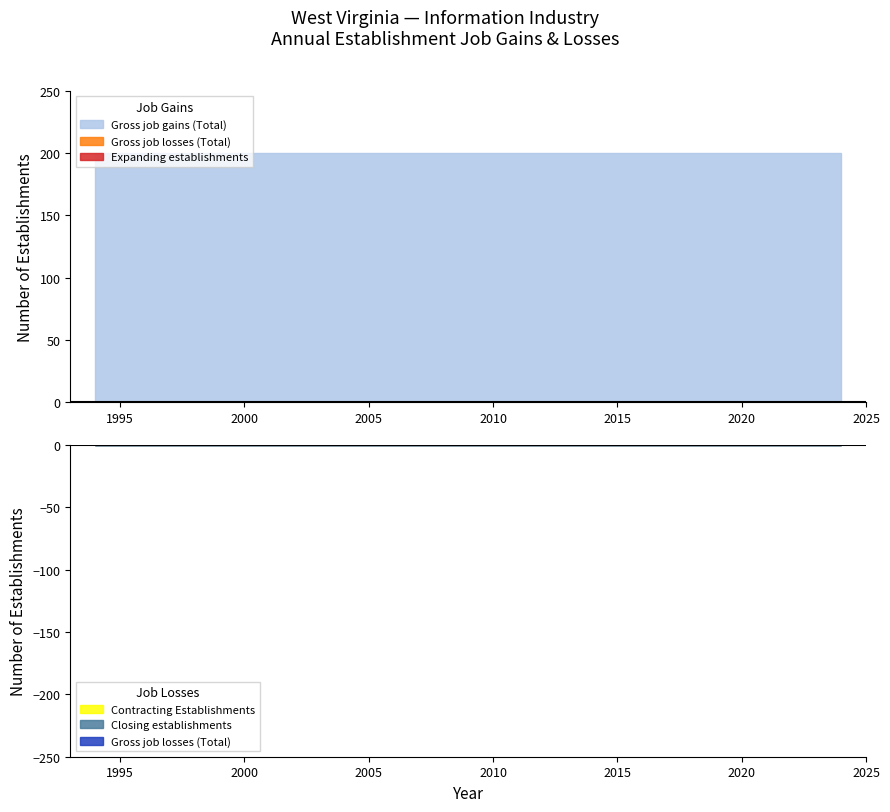

What is the total value across all series at 2000?

200